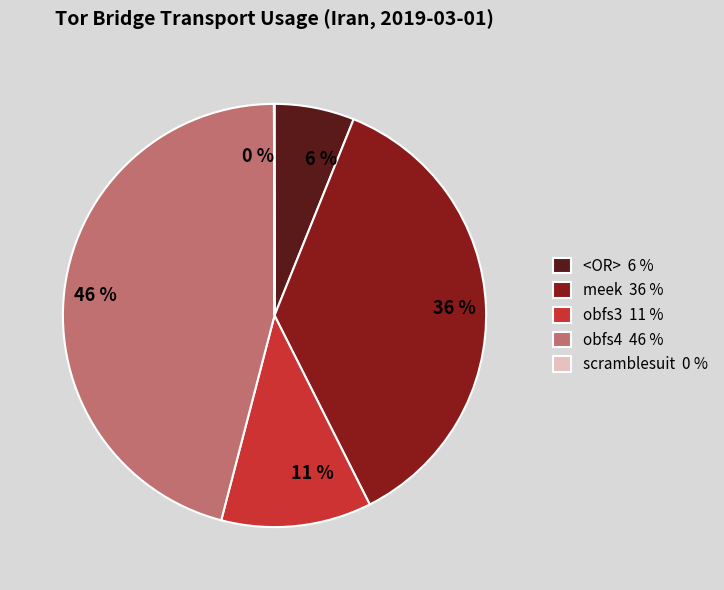

Is obfs4 the majority of the pie?

No